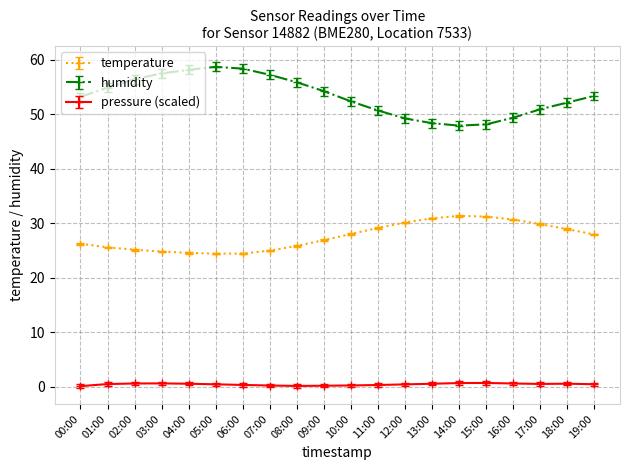

True or false: pressure (scaled) has more than 2 interior local peaks.

True